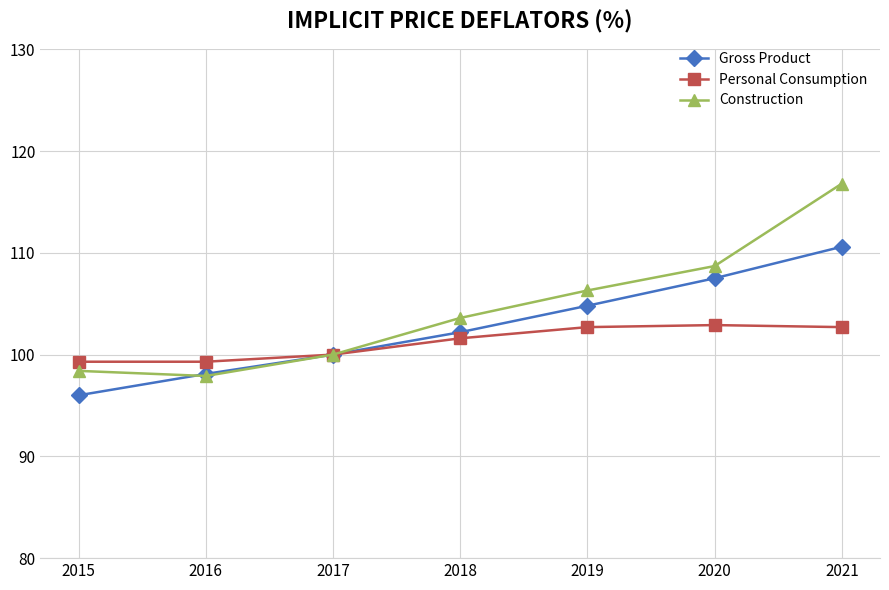

List the series in order of their overall mean, lowest first.

Personal Consumption, Gross Product, Construction